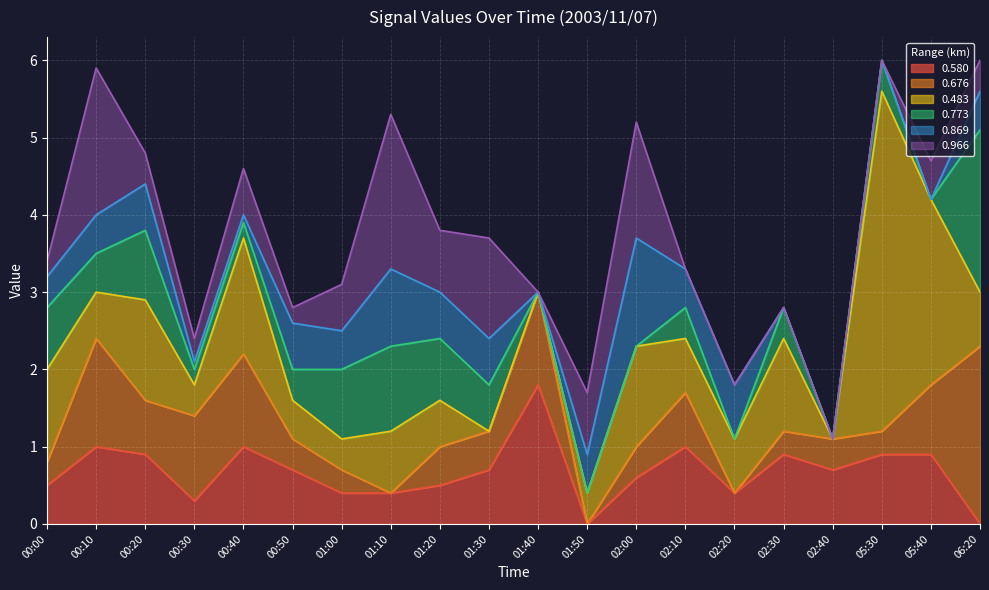

What is the total value across all series at 01:30?

3.7